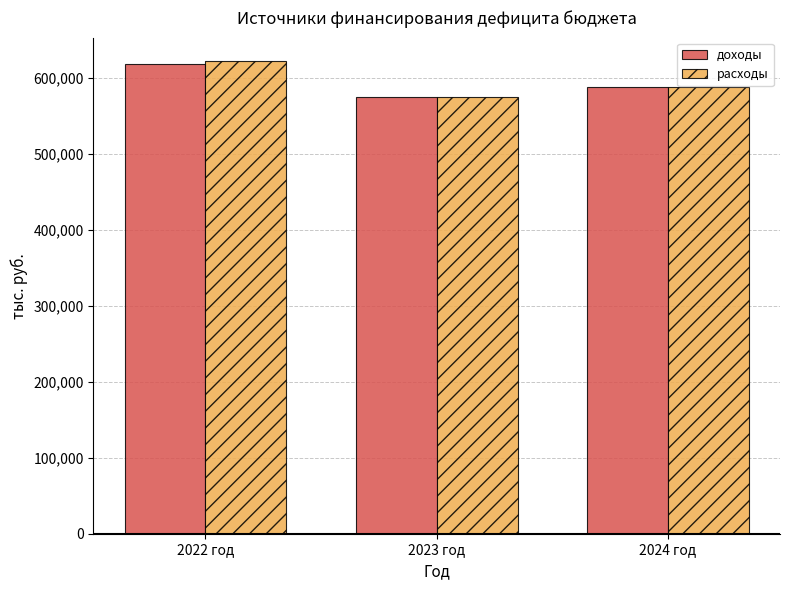

The value of расходы at 2022 год is 151318.1. True or false?

False